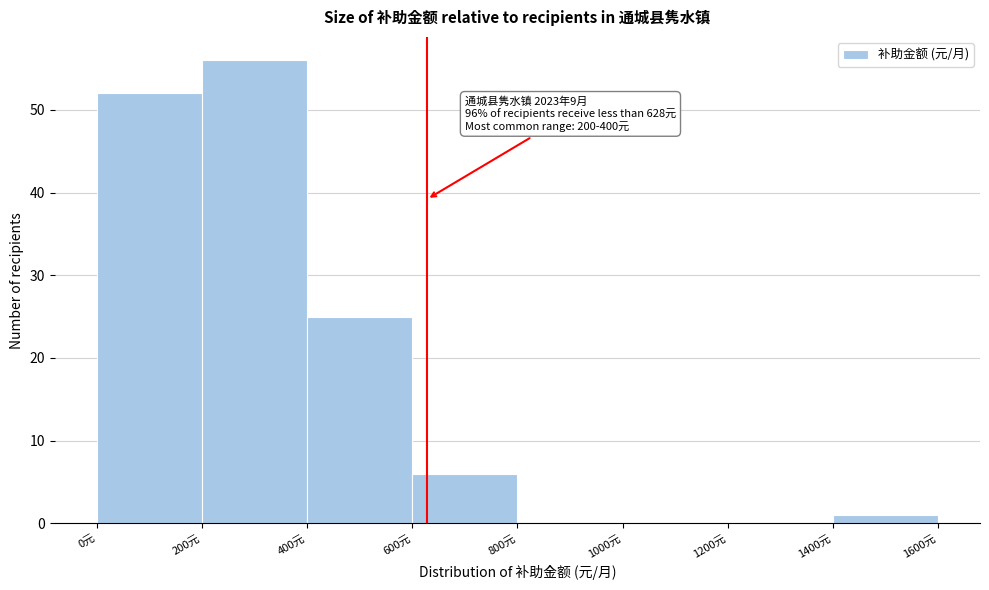

Which range on the x-axis has the tallest bar?

200 to 400